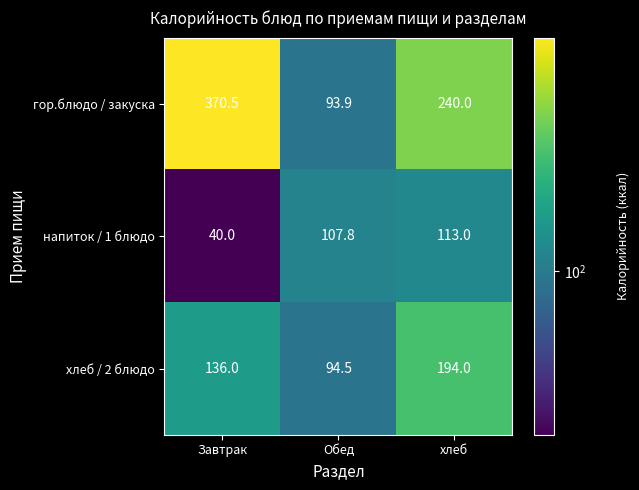

The value of гор.блюдо / закуска at хлеб is 240.0. True or false?

True